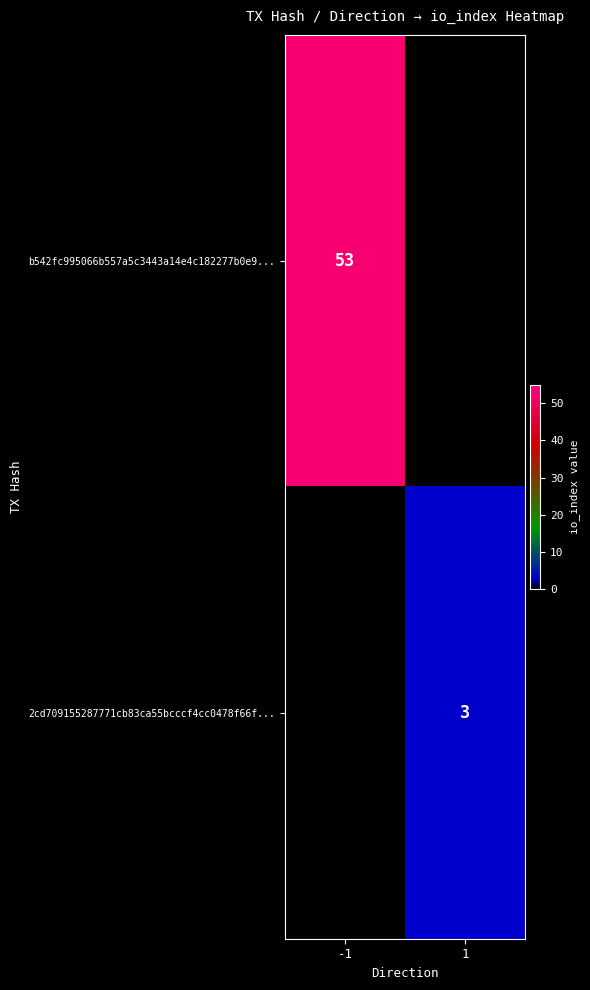

Which has a higher value, 1 or -1?

-1